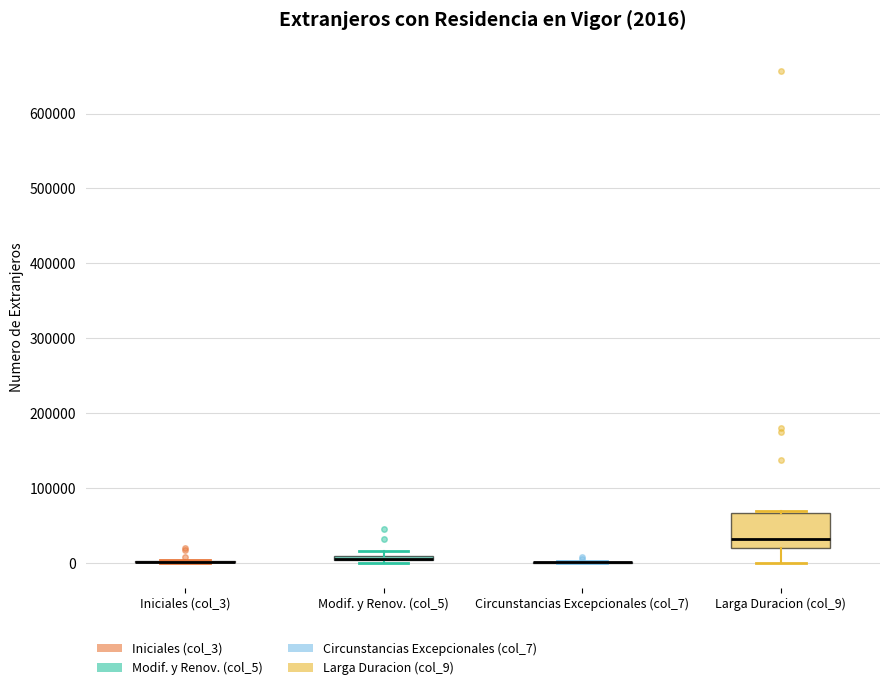

Comparing the boxes themselves (not the whiskers), which one is the tallest?

Larga Duracion (col_9)